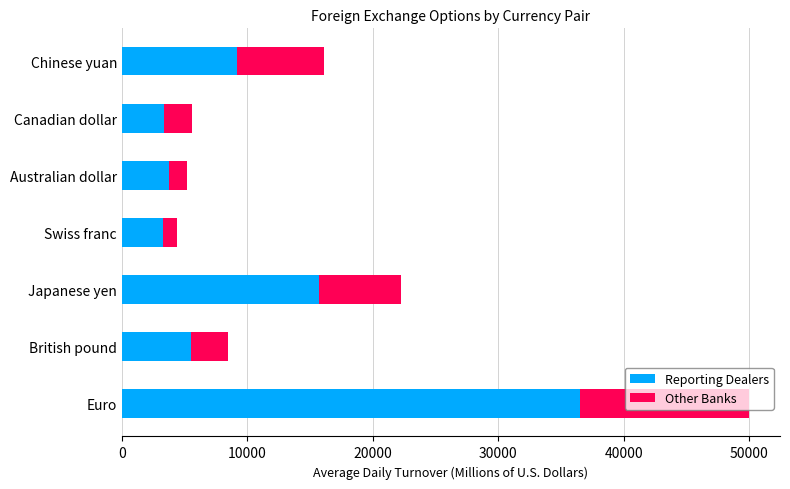

What is the average value of the Reporting Dealers series?

11037.2